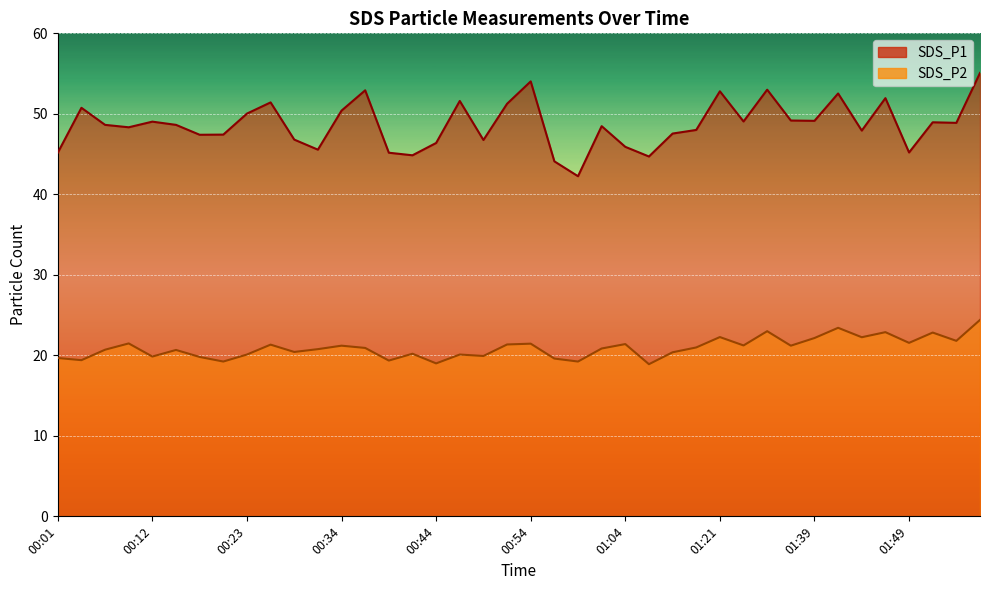

True or false: SDS_P2 and SDS_P1 intersect in this chart.

False